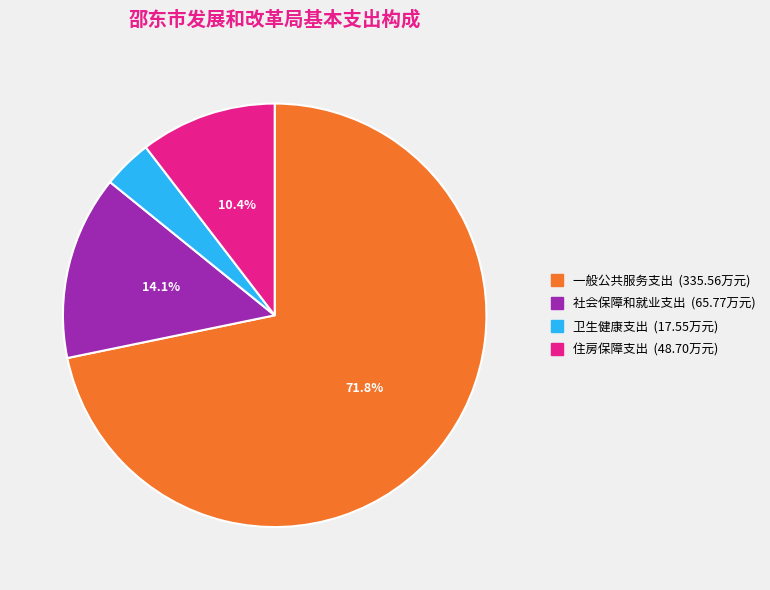

Which category has the biggest portion of the pie?

一般公共服务支出